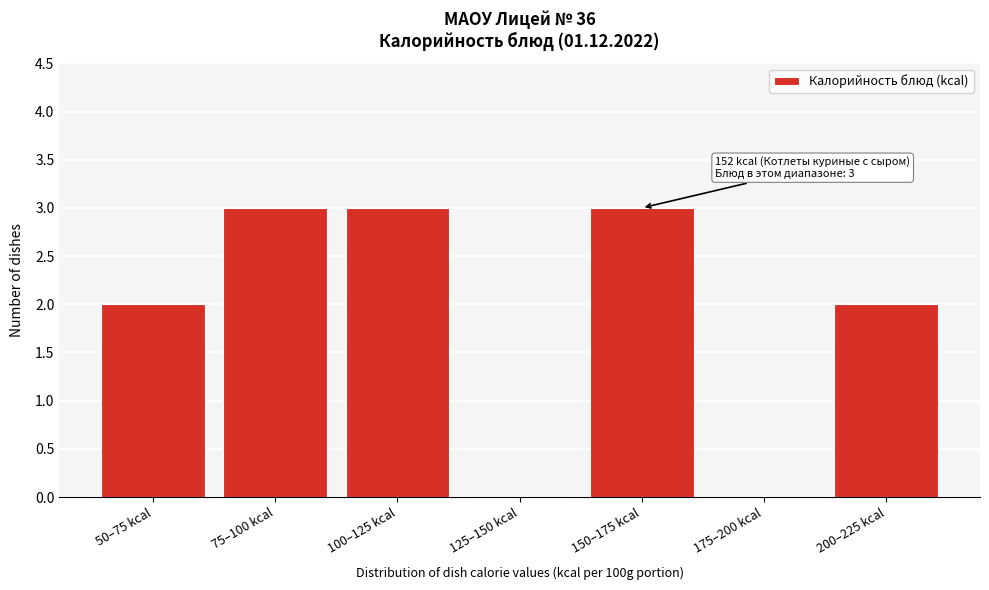

Reading left to right, extract all data points from this chart.

50–75 kcal=2	75–100 kcal=3	100–125 kcal=3	125–150 kcal=0	150–175 kcal=3	175–200 kcal=0	200–225 kcal=2